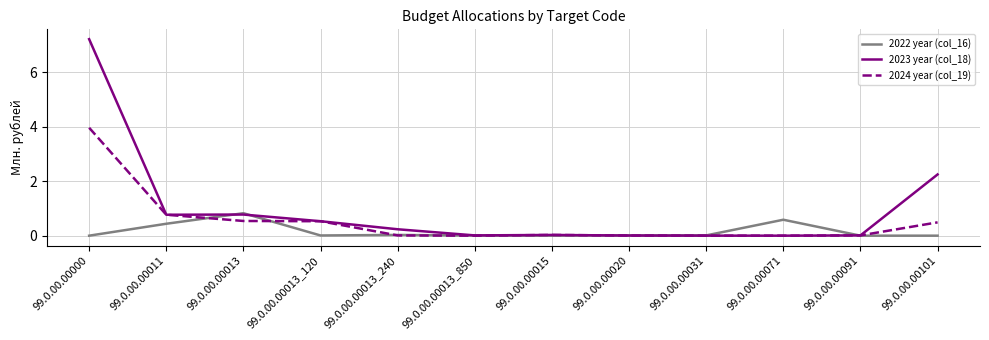

Does the chart have visible grid lines?

Yes